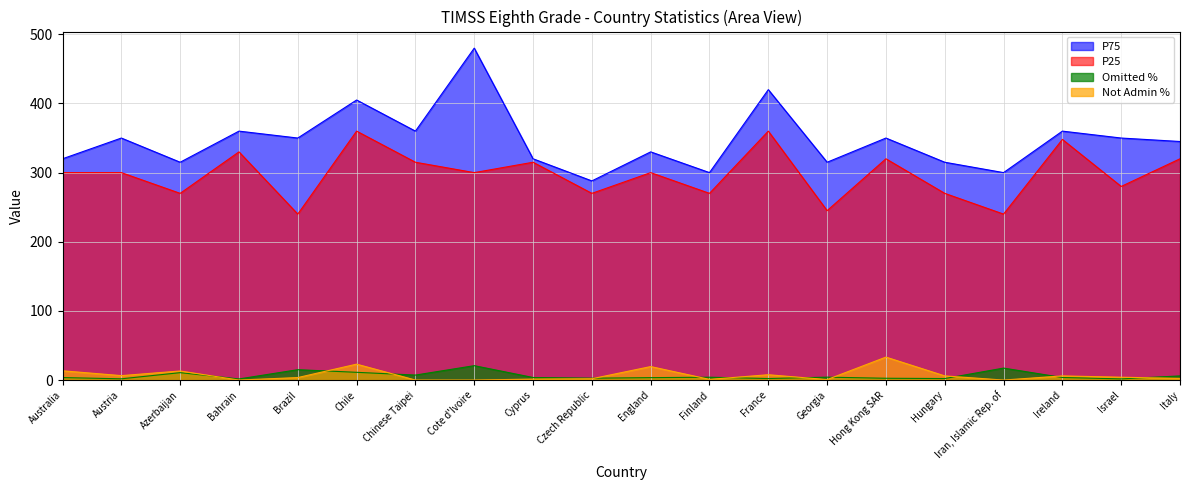

At which label does P25 reach its minimum?

Brazil